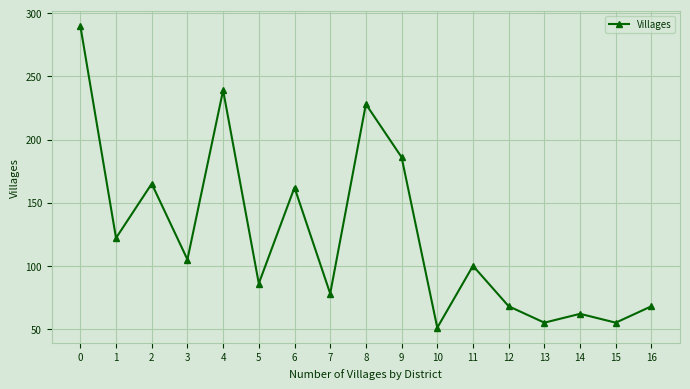

Which category has the lowest value across all series?

10